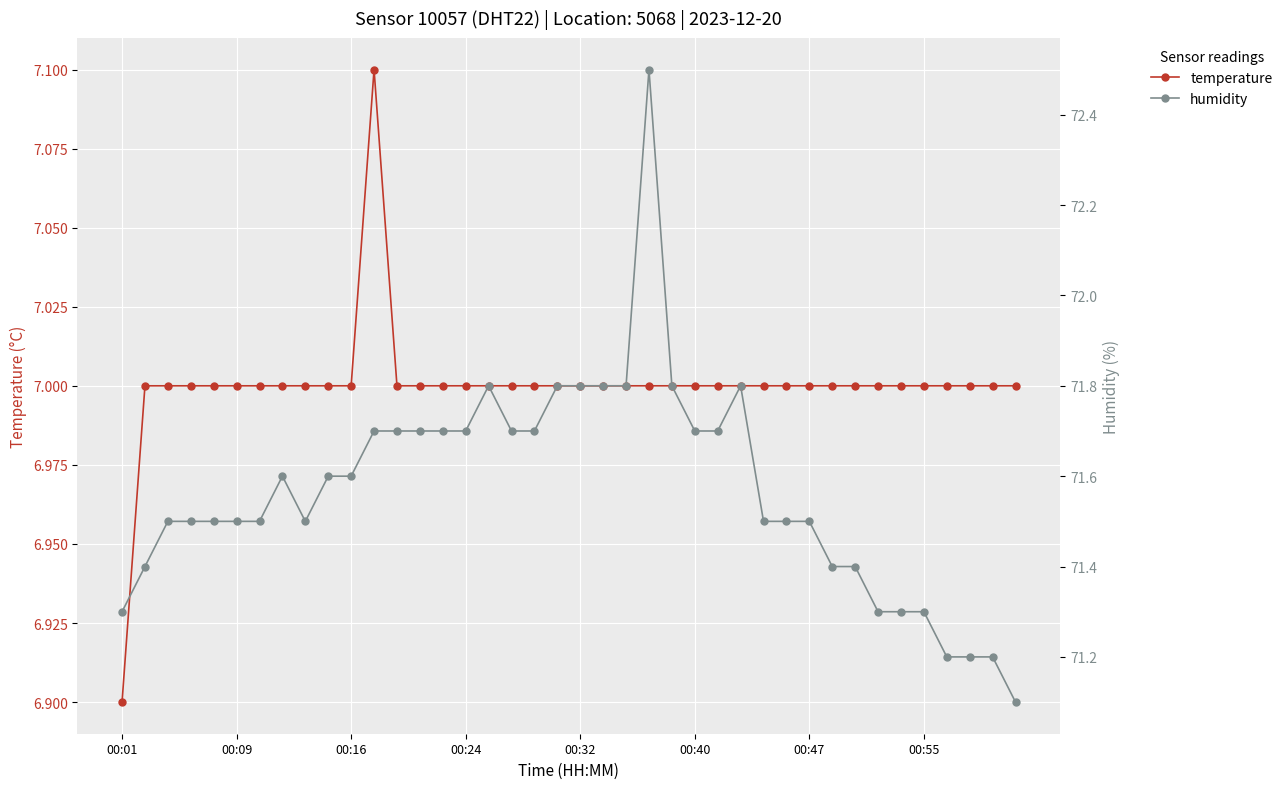

Count the number of categories in the chart.

40